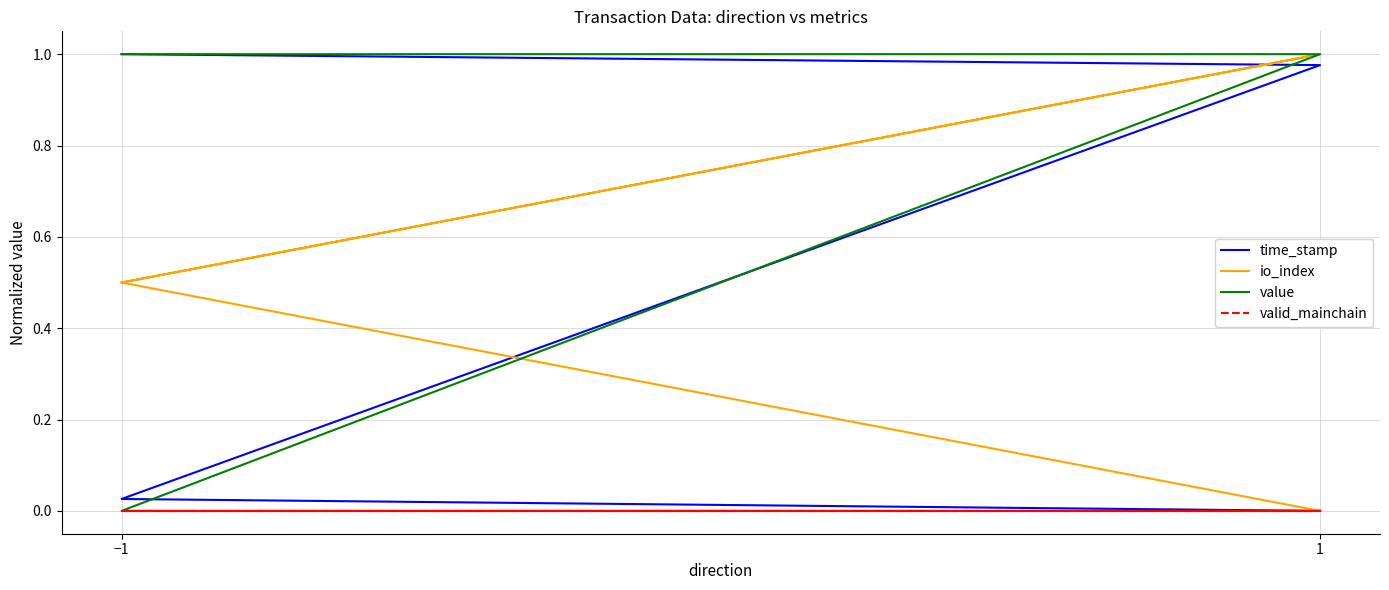

Reading left to right, extract all data points from this chart.

time_stamp: 1.0	1.0	0.0	0.0
io_index: 0.5	1.0	0.5	0.0
value: 1.0	1.0	0.0	0.0
valid_mainchain: 0.0	0.0	0.0	0.0